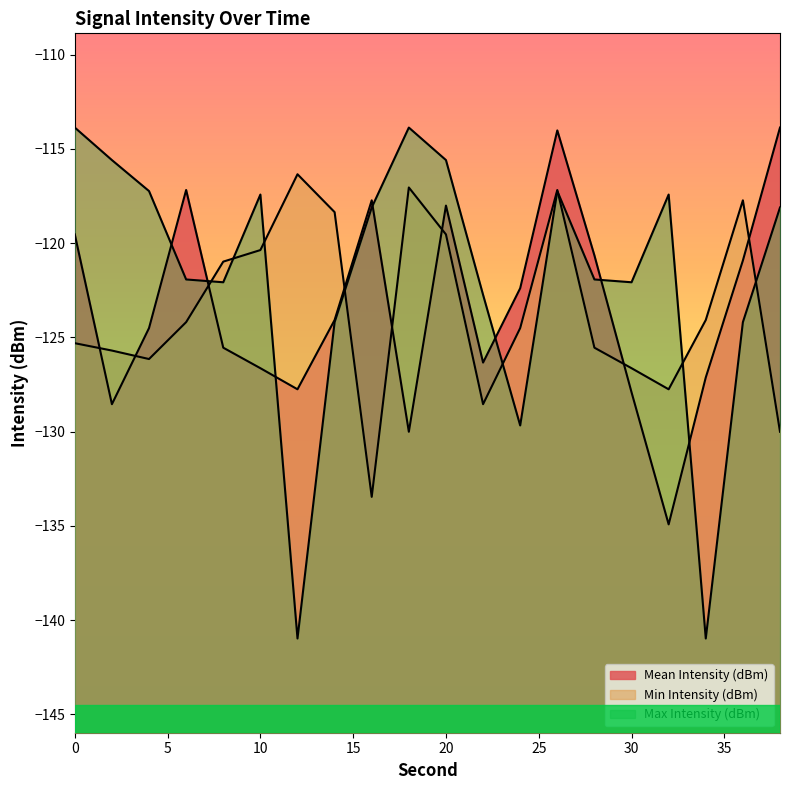

How many interior local peaks does the Min Intensity (dBm) series have?

4